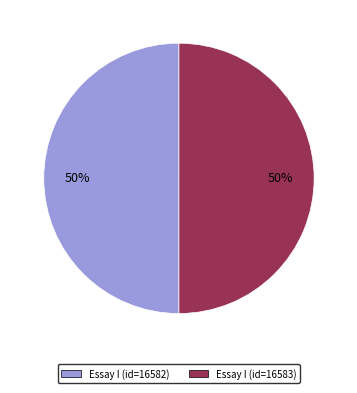

To the nearest percent, what is the average slice percentage?

50%